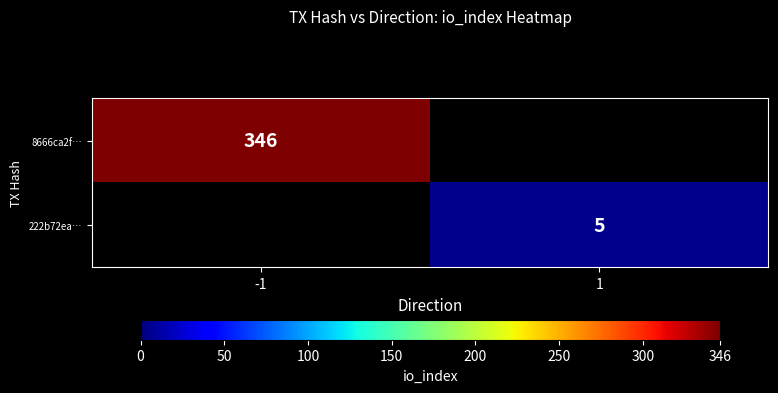

Is it true that 222b72ea… equals 5 at 1?

True